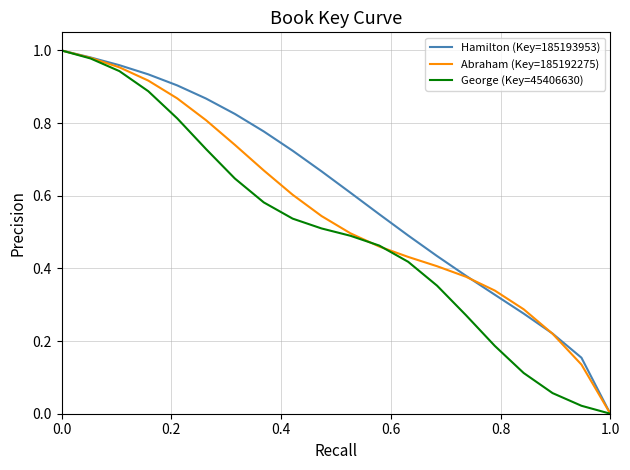

Which series has the largest total across all categories?

Hamilton (Key=185193953)